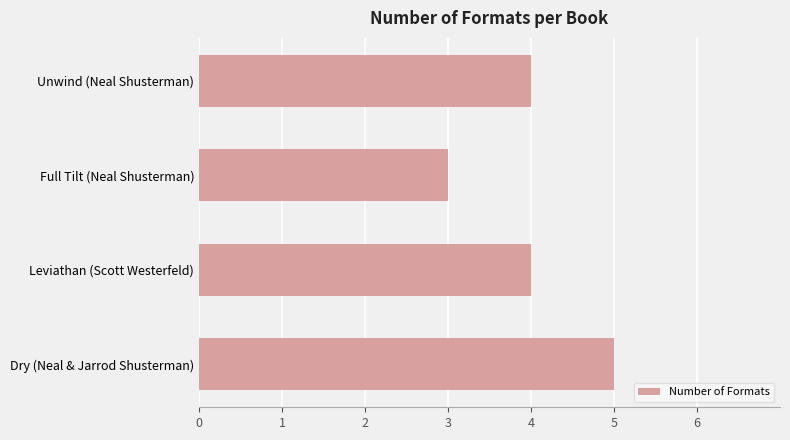

What is the ratio of the value at Unwind (Neal Shusterman) to the value at Dry (Neal & Jarrod Shusterman)?

0.8